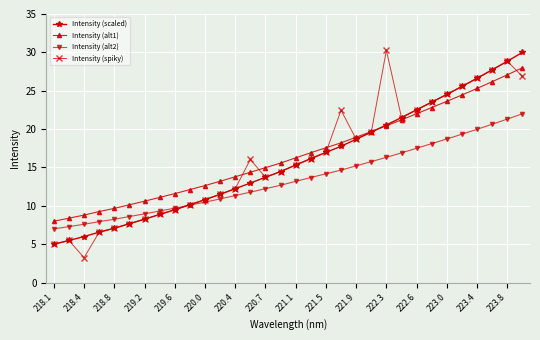

Which series has the widest spread of values?

Intensity (spiky)